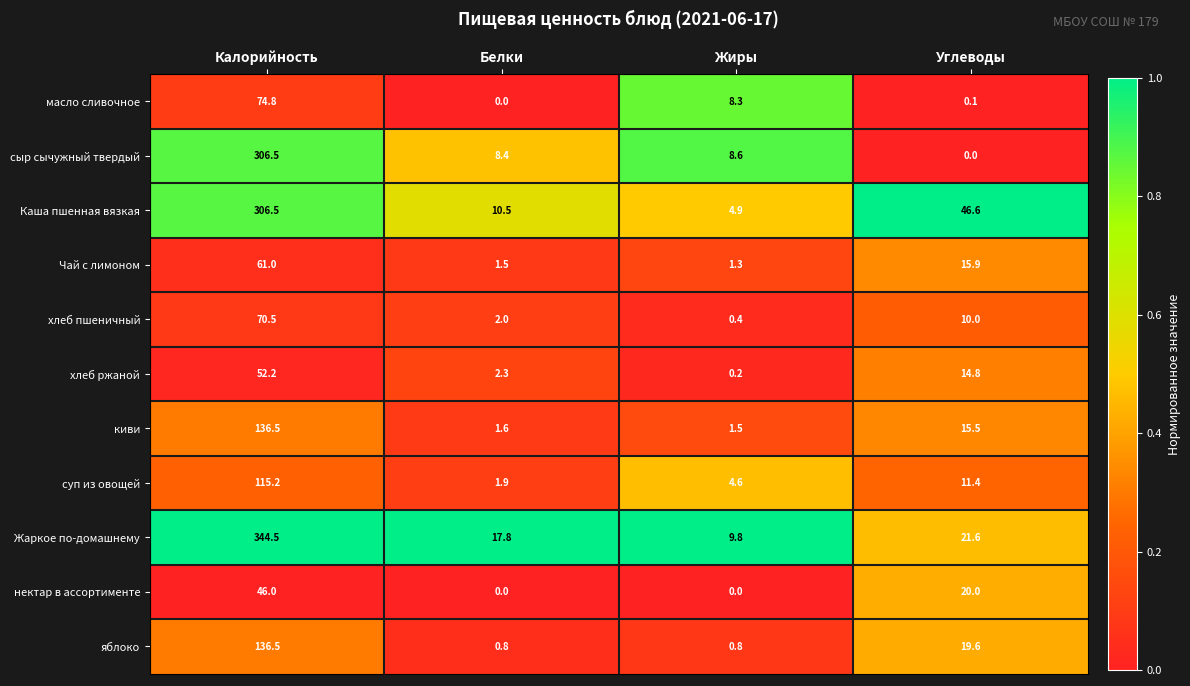

How many data points does each series have?

4